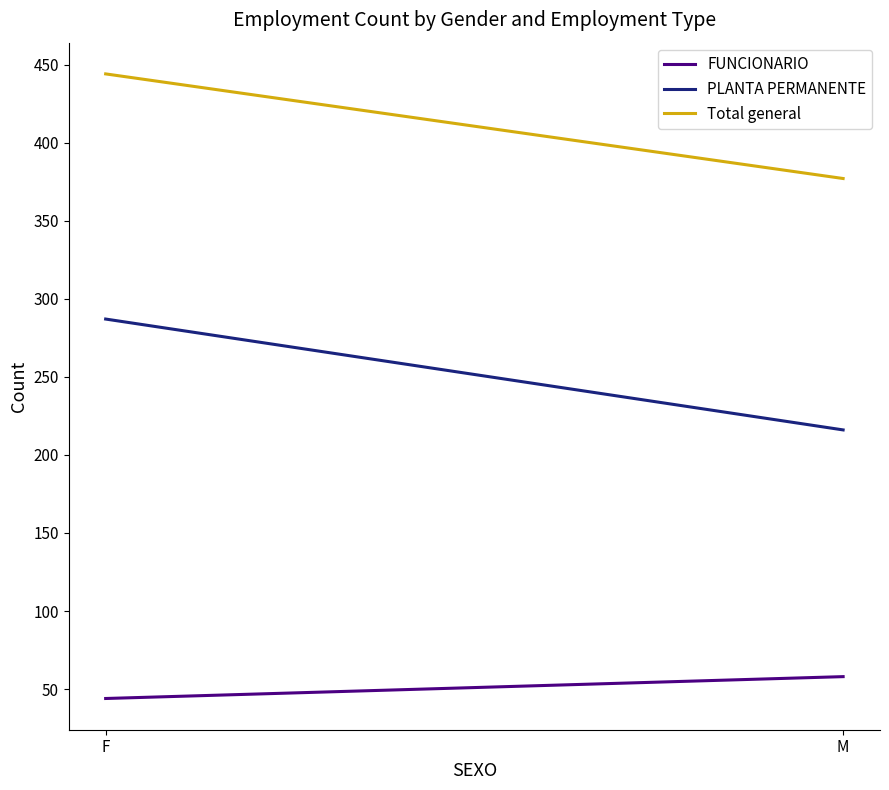

True or false: Total general has a value of 377 at M.

True